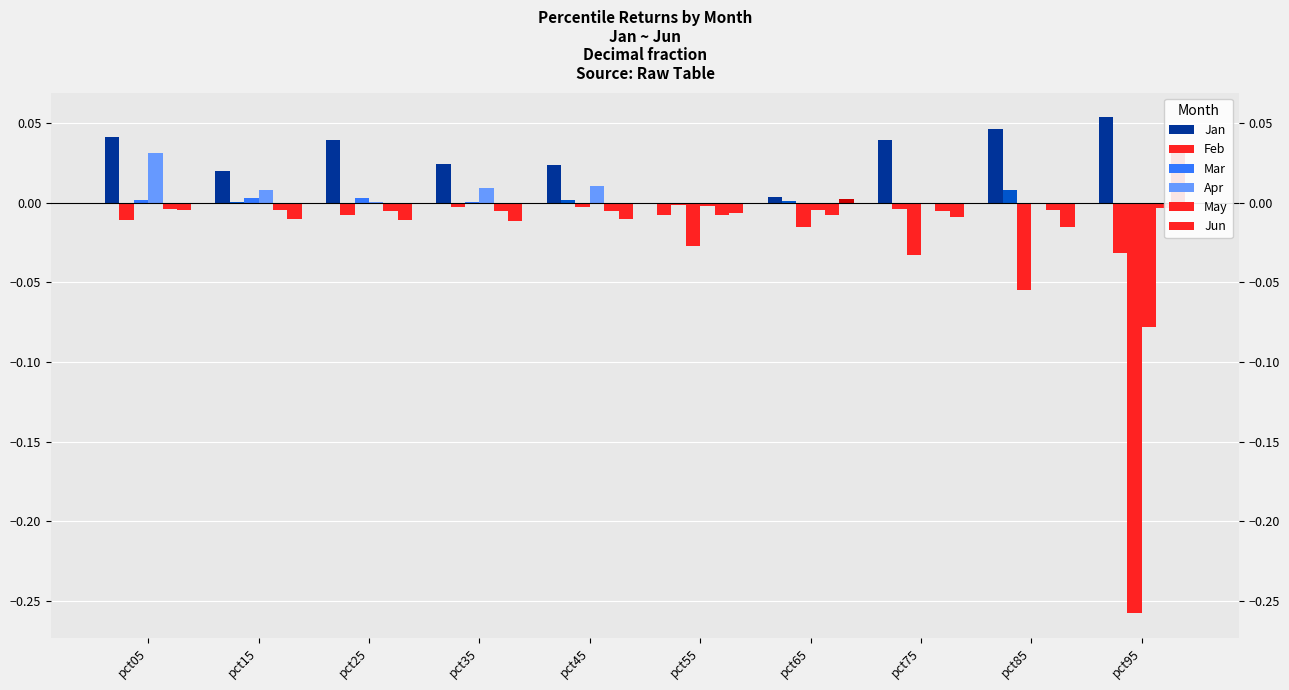

What is the value of the Mar bar at the 10th from the left?

-0.3